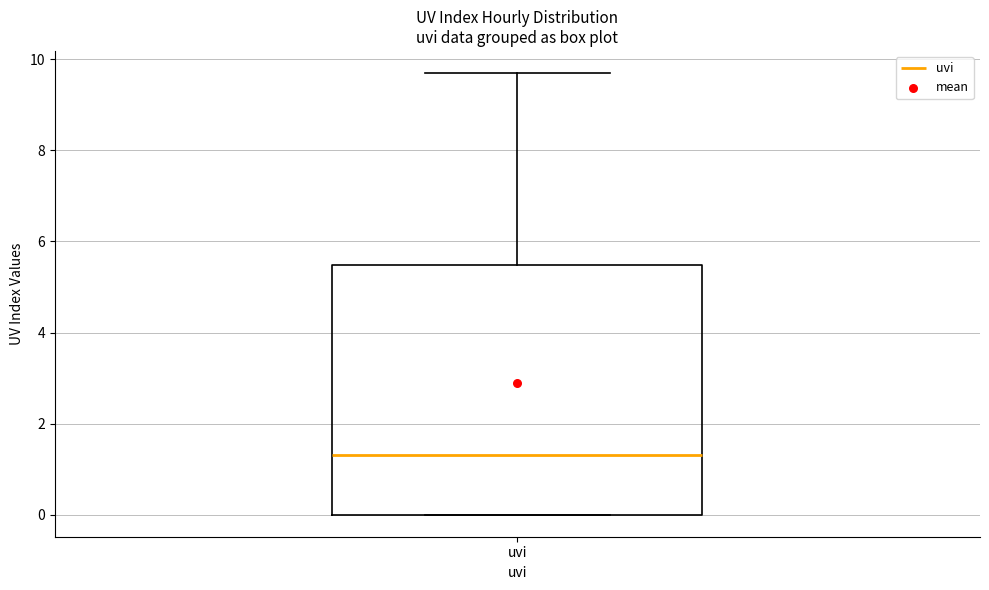

Transcribe this box plot: give where the median line is, the range the box spans, and where the two whiskers end, as read against the y-axis. The values are not printed on the chart, so give them approximately, as read against the axis.

median 1.4, box 0.0 to 5.4, whiskers 0.0 to 9.8